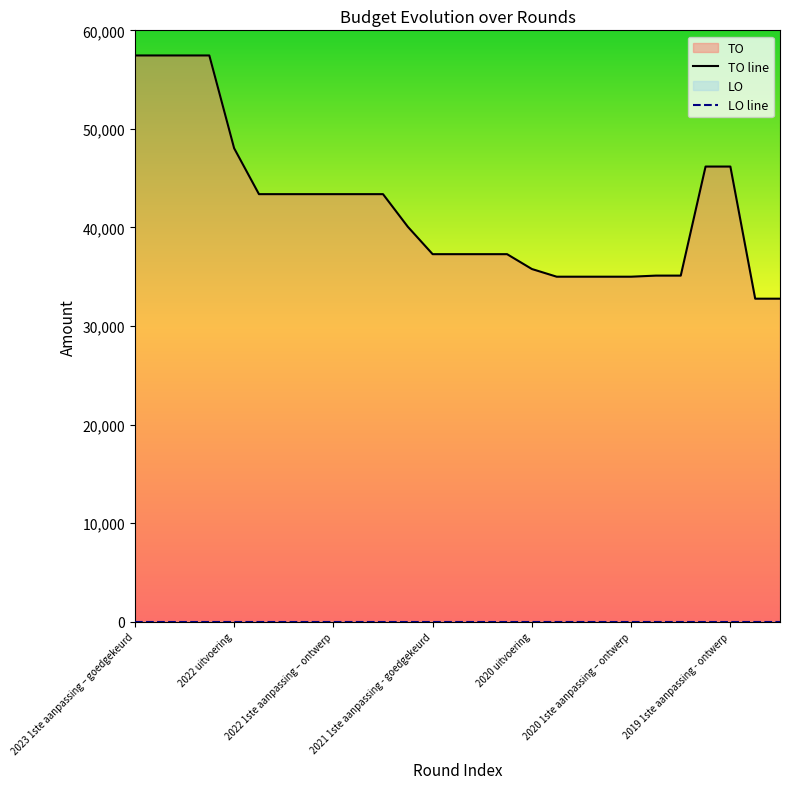

Is the value of LO line at 2022 1ste aanpassing – ontwerp greater than the value of TO line at 2021 1ste aanpassing - goedgekeurd?

No